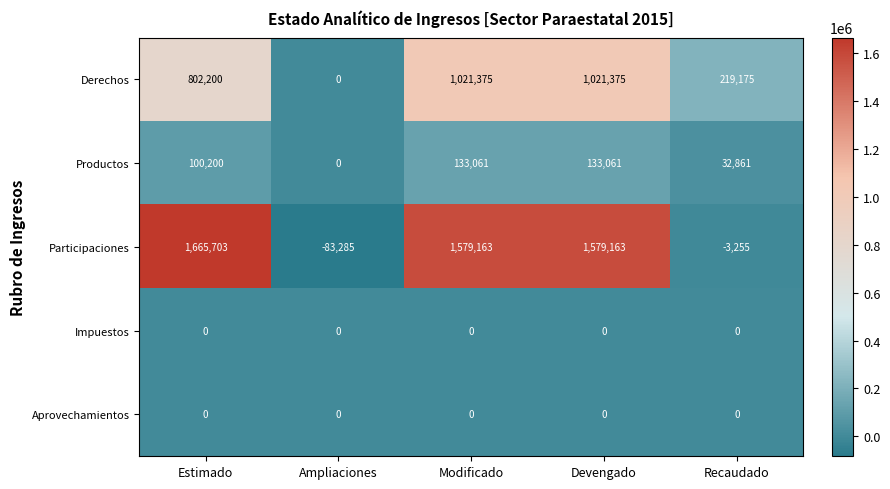

Which series changed the most between Devengado and Recaudado?

Participaciones